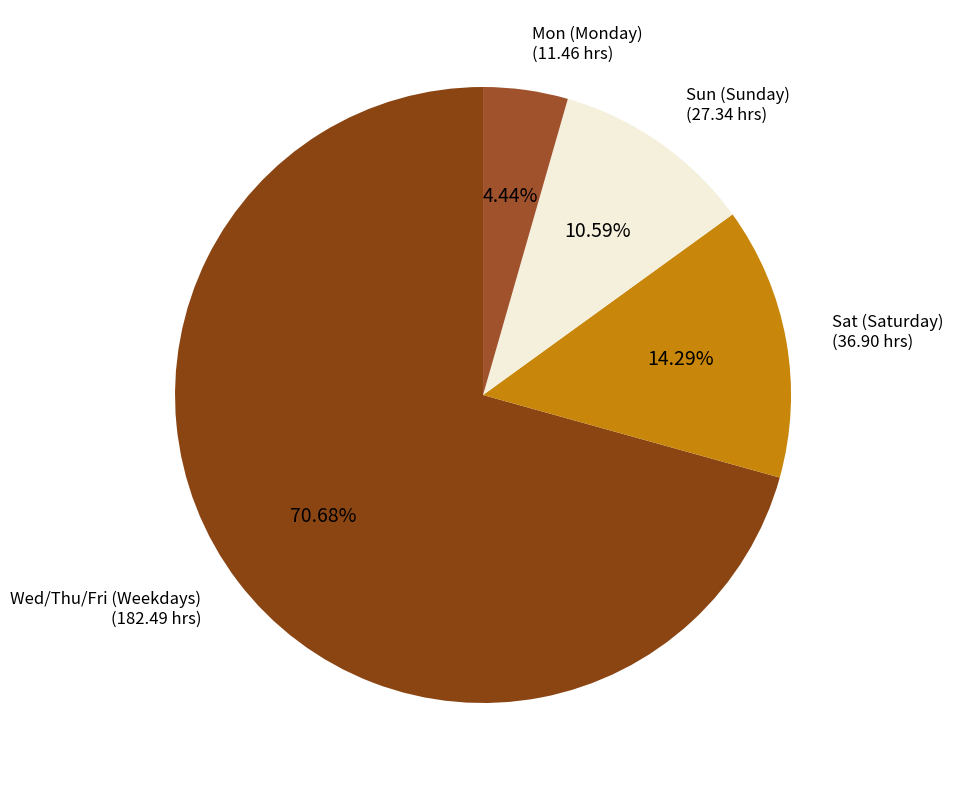

How many slices are in this pie chart?

4